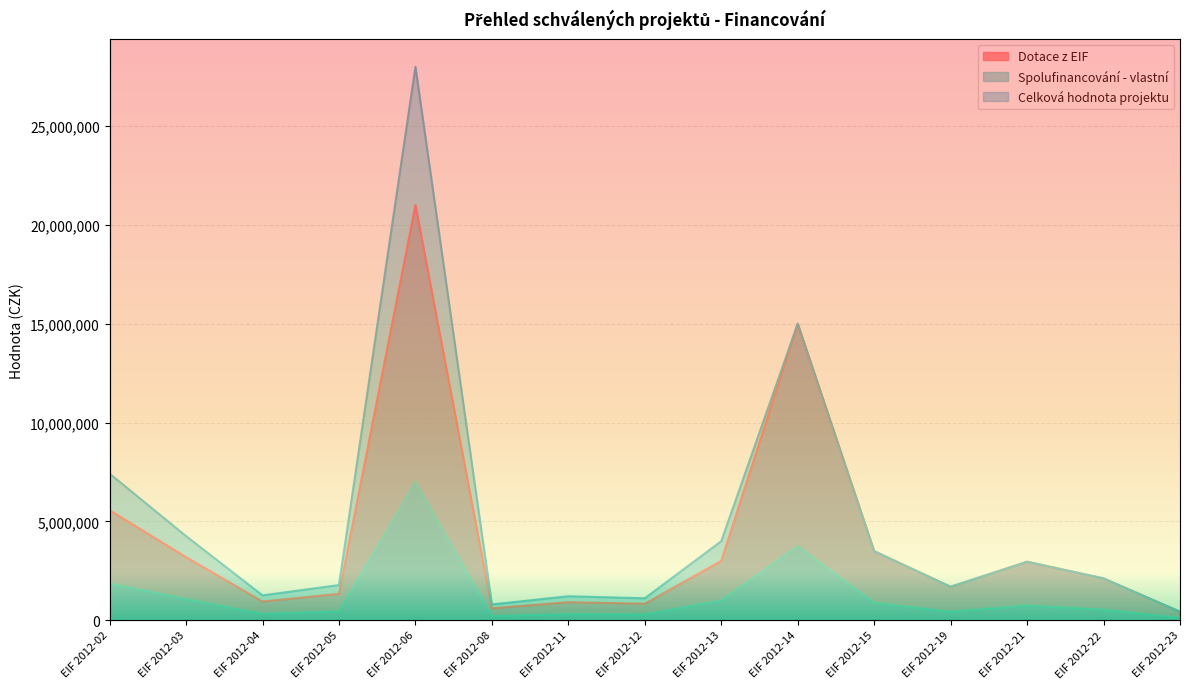

Reading left to right, extract all data points from this chart.

Dotace z EIF: 5560000	3190000	939000	1331000	21000000	595000	906000	829000	2997000	14998412	3490806	1688845	2954969	2112573	424417
Spolufinancování - vlastní: 1854415	1064006	313103	444382	7000000	198473	302055	276434	999775	3750412	872806	422845	738969	528573	106417
Celková hodnota projektu: 7414415	4254006	1252103	1775382	28000000	793473	1208055	1105434	3996775	14998412	3490806	1688845	2954969	2112573	424417